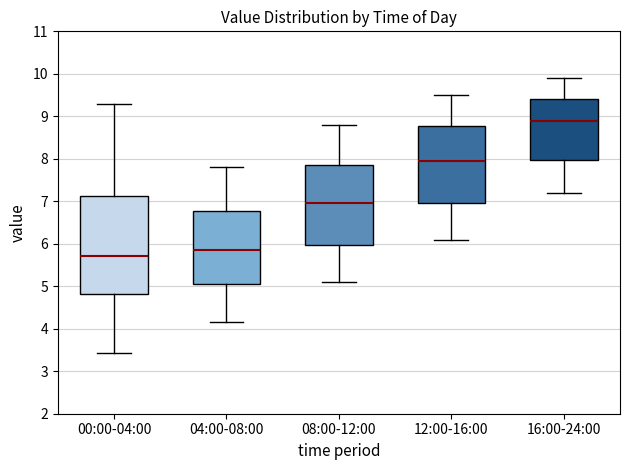

Reading left to right, transcribe this box plot: for each box, give where its median line is, the range the box spans, and where its two whiskers end, as read against the y-axis. The values are not printed on the chart, so give them approximately, as read against the axis.

00:00-04:00: median 5.7, box 4.8 to 7.1, whiskers 3.4 to 9.3
04:00-08:00: median 5.9, box 5.1 to 6.8, whiskers 4.2 to 7.8
08:00-12:00: median 7.0, box 6.0 to 7.9, whiskers 5.1 to 8.8
12:00-16:00: median 8.0, box 7.0 to 8.8, whiskers 6.1 to 9.5
16:00-24:00: median 8.9, box 8.0 to 9.4, whiskers 7.2 to 9.9